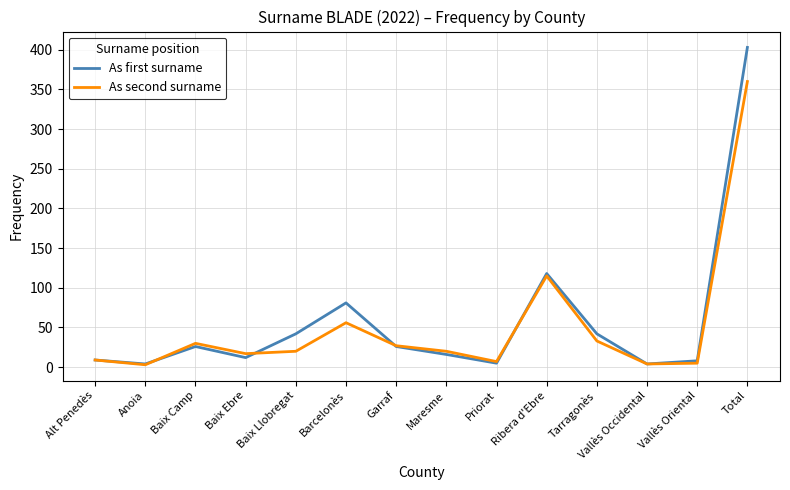

What is the difference between the As second surname values at Baix Ebre and Tarragonès?

16